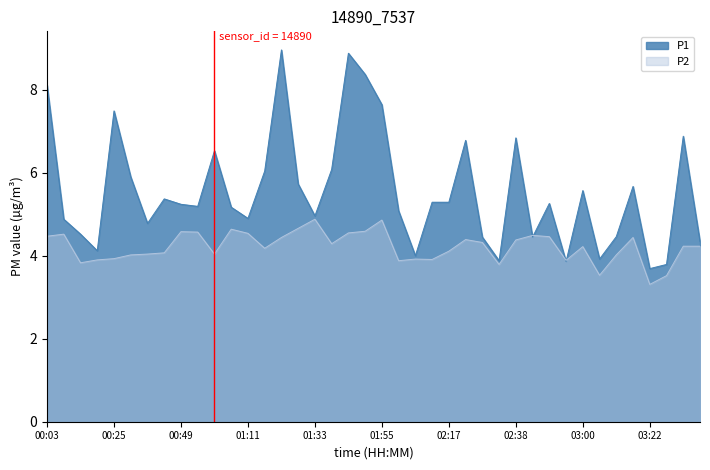

What is the average value of the P1 series?

5.6